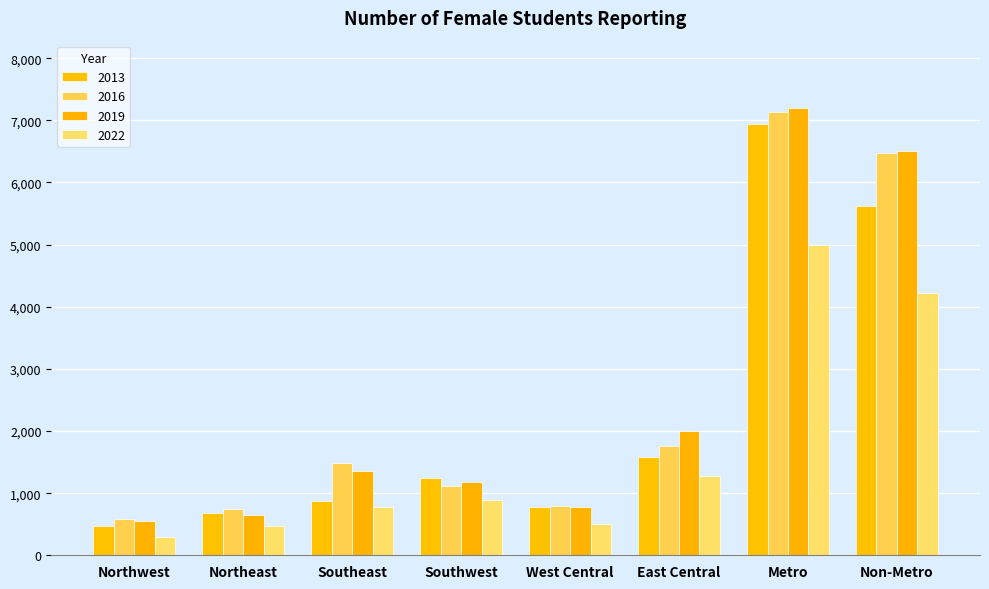

What is the approximate value of 2013 at Northwest, to the nearest 10?

480